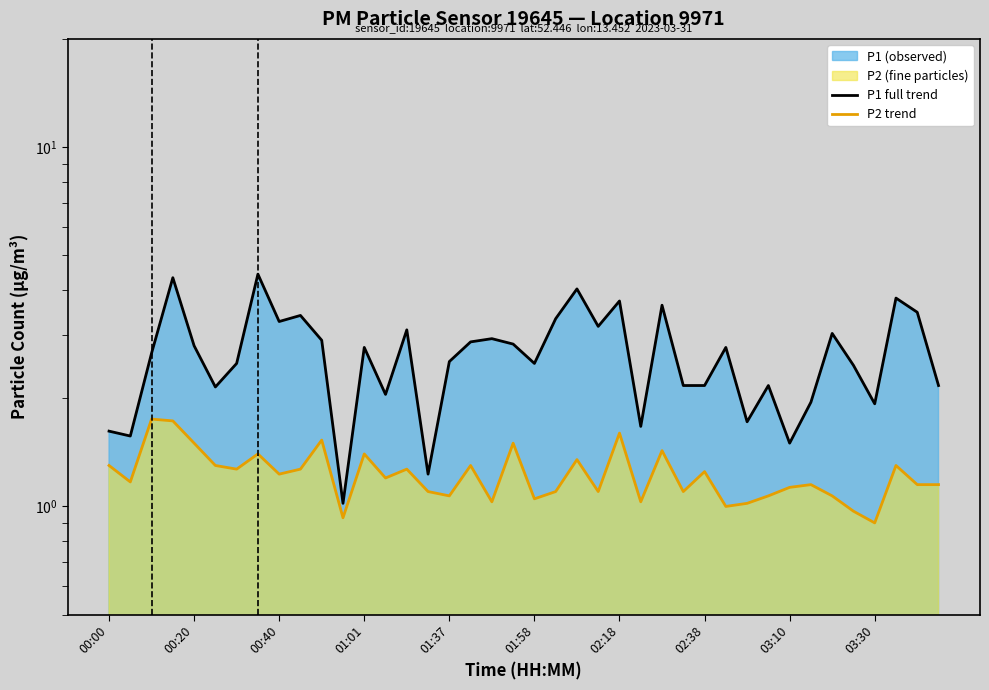

True or false: P2 trend and P1 full trend cross at least once.

False